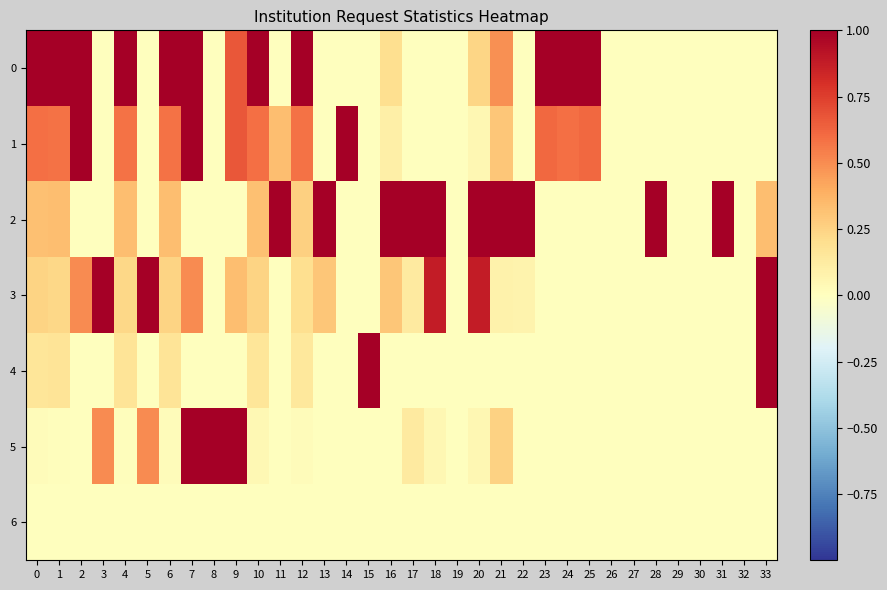

Reading right to left, list all the values displayed in this chart.

0: 33=0.0	32=0.0	31=0.0	30=0.0	29=0.0	28=0.0	27=0.0	26=0.0	25=1.0	24=1.0	23=1.0	22=0.0	21=0.5	20=0.2	19=0.0	18=0.0	17=0.0	16=0.2	15=0.0	14=0.0	13=0.0	12=1.0	11=0.0	10=1.0	9=0.7	8=0.0	7=1.0	6=1.0	5=0.0	4=1.0	3=0.0	2=1.0	1=1.0	0=1.0
1: 33=0.0	32=0.0	31=0.0	30=0.0	29=0.0	28=0.0	27=0.0	26=0.0	25=0.6	24=0.6	23=0.6	22=0.0	21=0.3	20=0.0	19=0.0	18=0.0	17=0.0	16=0.1	15=0.0	14=1.0	13=0.0	12=0.6	11=0.3	10=0.6	9=0.7	8=0.0	7=1.0	6=0.6	5=0.0	4=0.6	3=0.0	2=1.0	1=0.6	0=0.6
2: 33=0.3	32=0.0	31=1.0	30=0.0	29=0.0	28=1.0	27=0.0	26=0.0	25=0.0	24=0.0	23=0.0	22=1.0	21=1.0	20=1.0	19=0.0	18=1.0	17=1.0	16=1.0	15=0.0	14=0.0	13=1.0	12=0.3	11=1.0	10=0.3	9=0.0	8=0.0	7=0.0	6=0.3	5=0.0	4=0.3	3=0.0	2=0.0	1=0.3	0=0.3
3: 33=1.0	32=0.0	31=0.0	30=0.0	29=0.0	28=0.0	27=0.0	26=0.0	25=0.0	24=0.0	23=0.0	22=0.1	21=0.1	20=0.9	19=0.0	18=0.9	17=0.1	16=0.3	15=0.0	14=0.0	13=0.3	12=0.2	11=0.0	10=0.2	9=0.3	8=0.0	7=0.5	6=0.2	5=1.0	4=0.2	3=1.0	2=0.5	1=0.2	0=0.2
4: 33=1.0	32=0.0	31=0.0	30=0.0	29=0.0	28=0.0	27=0.0	26=0.0	25=0.0	24=0.0	23=0.0	22=0.0	21=0.0	20=0.0	19=0.0	18=0.0	17=0.0	16=0.0	15=1.0	14=0.0	13=0.0	12=0.1	11=0.0	10=0.2	9=0.0	8=0.0	7=0.0	6=0.2	5=0.0	4=0.2	3=0.0	2=0.0	1=0.2	0=0.2
5: 33=0.0	32=0.0	31=0.0	30=0.0	29=0.0	28=0.0	27=0.0	26=0.0	25=0.0	24=0.0	23=0.0	22=0.0	21=0.3	20=0.0	19=0.0	18=0.0	17=0.1	16=0.0	15=0.0	14=0.0	13=0.0	12=0.0	11=0.0	10=0.0	9=1.0	8=1.0	7=1.0	6=0.0	5=0.5	4=0.0	3=0.5	2=0.0	1=0.0	0=0.0
6: 33=0.0	32=0.0	31=0.0	30=0.0	29=0.0	28=0.0	27=0.0	26=0.0	25=0.0	24=0.0	23=0.0	22=0.0	21=0.0	20=0.0	19=0.0	18=0.0	17=0.0	16=0.0	15=0.0	14=0.0	13=0.0	12=0.0	11=0.0	10=0.0	9=0.0	8=0.0	7=0.0	6=0.0	5=0.0	4=0.0	3=0.0	2=0.0	1=0.0	0=0.0